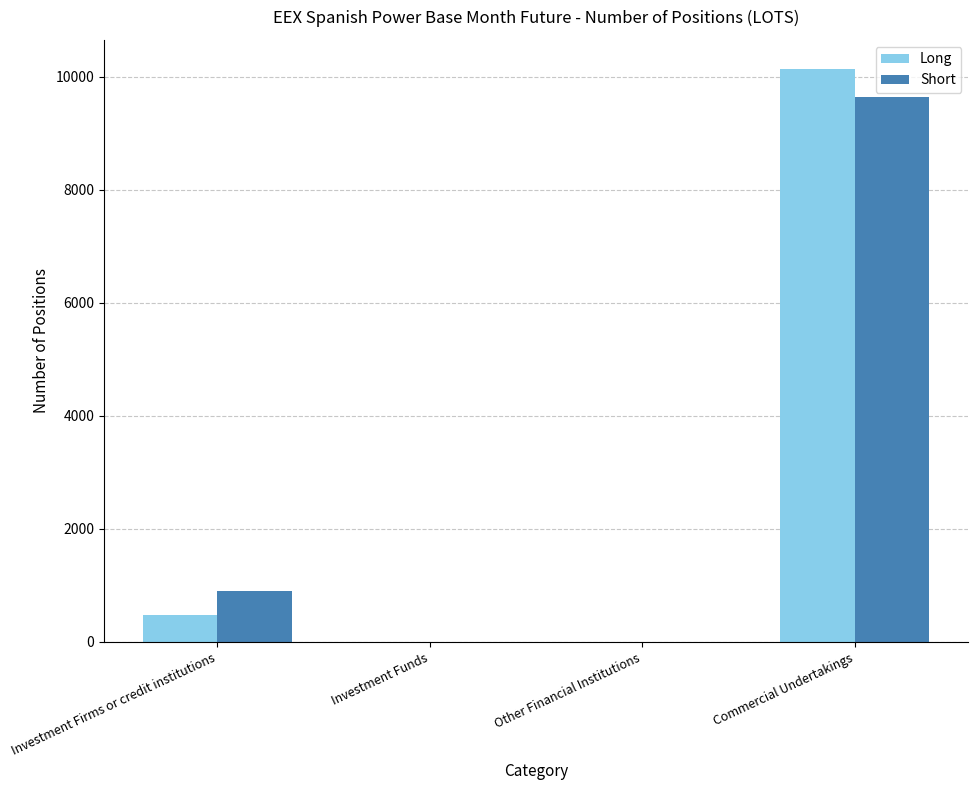

Which series has the largest range (max minus min)?

Long